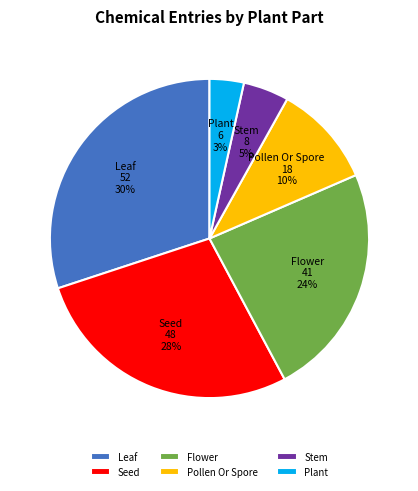

The Leaf slice represents 30% of the pie. True or false?

True